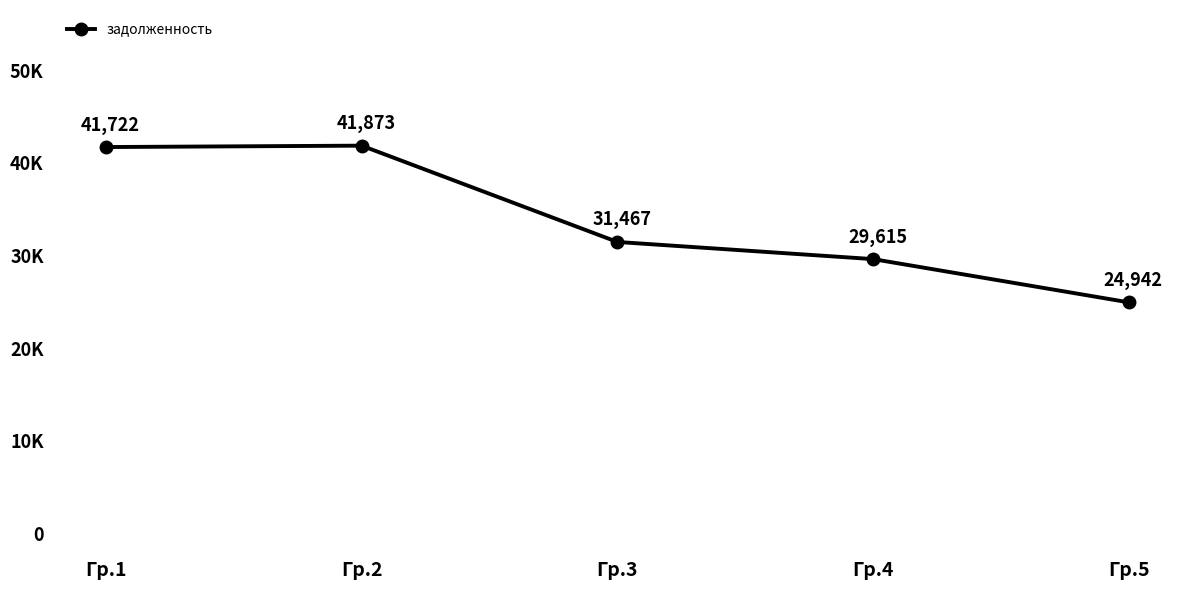

Rank the categories by value from highest to lowest.

Гр.2, Гр.1, Гр.3, Гр.4, Гр.5